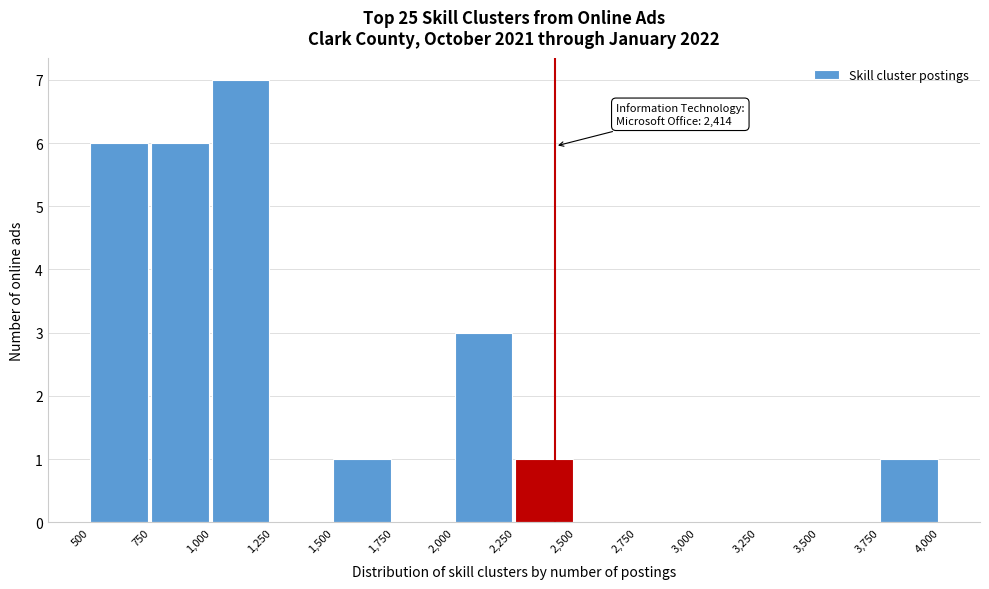

Over which range of the x-axis is the bar tallest?

1,000 to 1,250